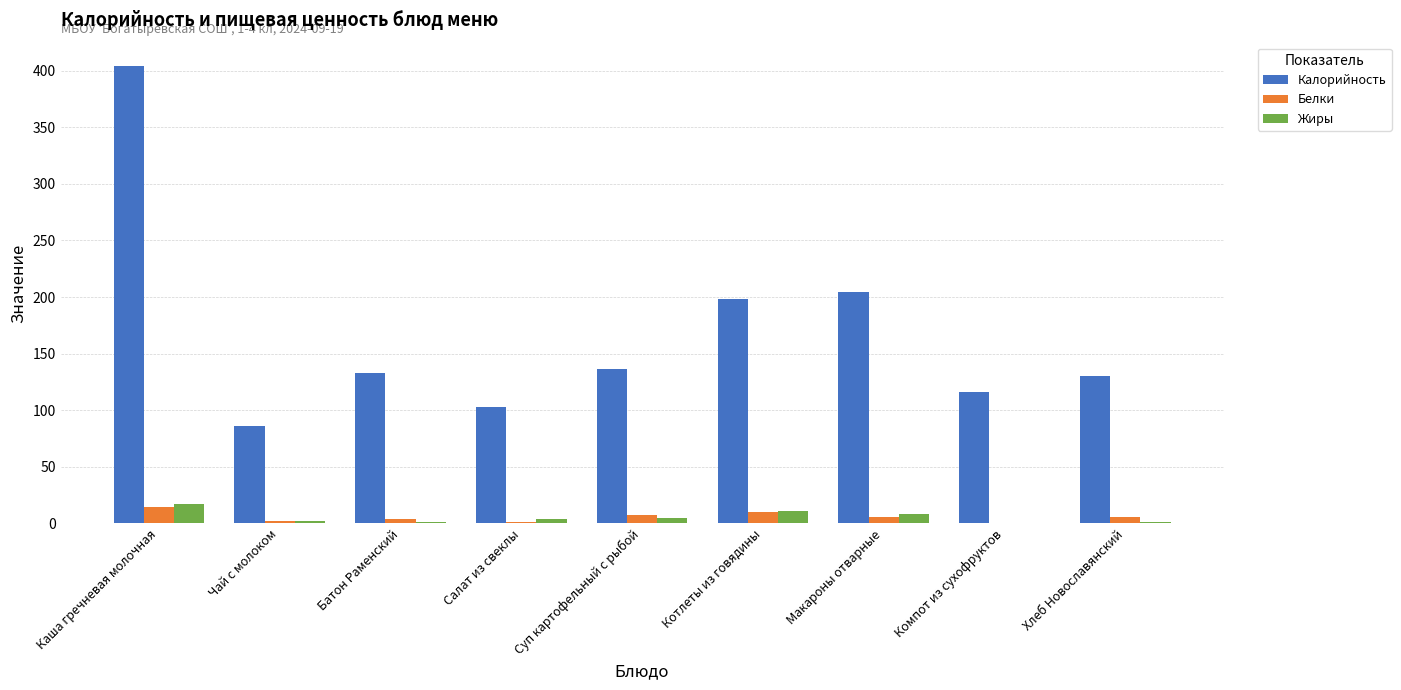

What is the average value of the Белки series?

5.5